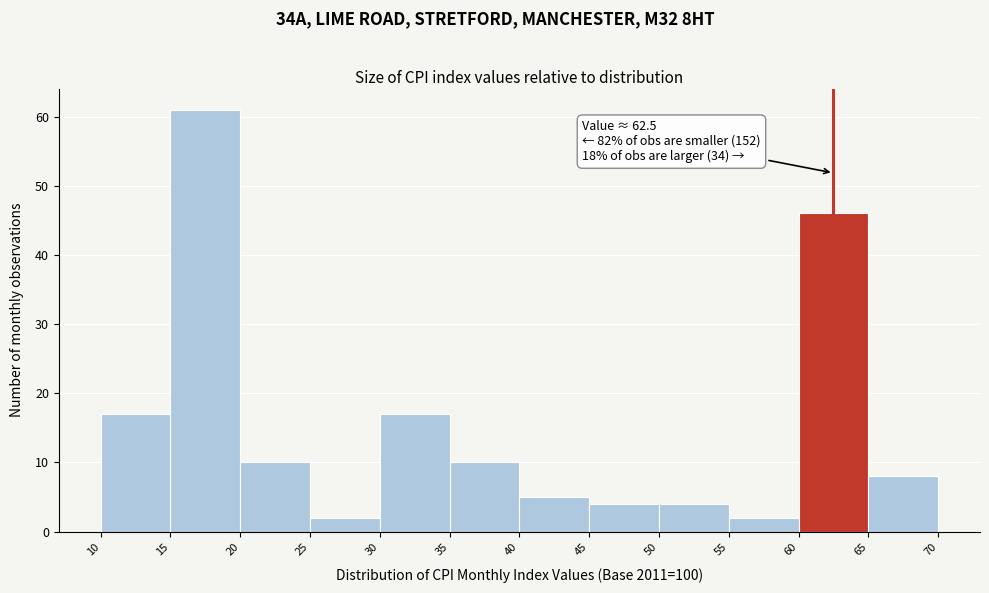

Over which range of the x-axis is the bar tallest?

15 to 20